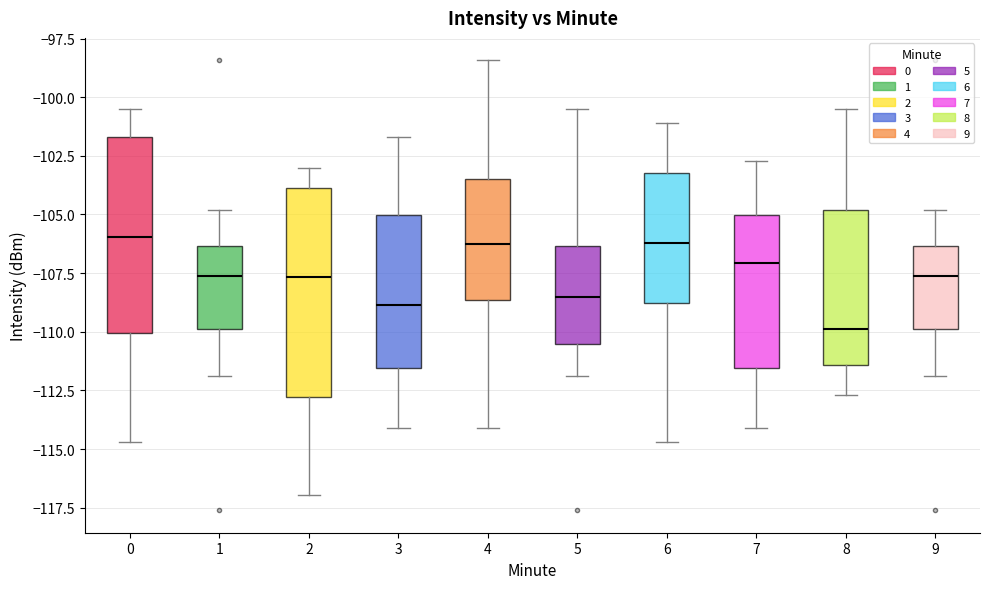

Comparing the boxes themselves (not the whiskers), which one is the tallest?

2